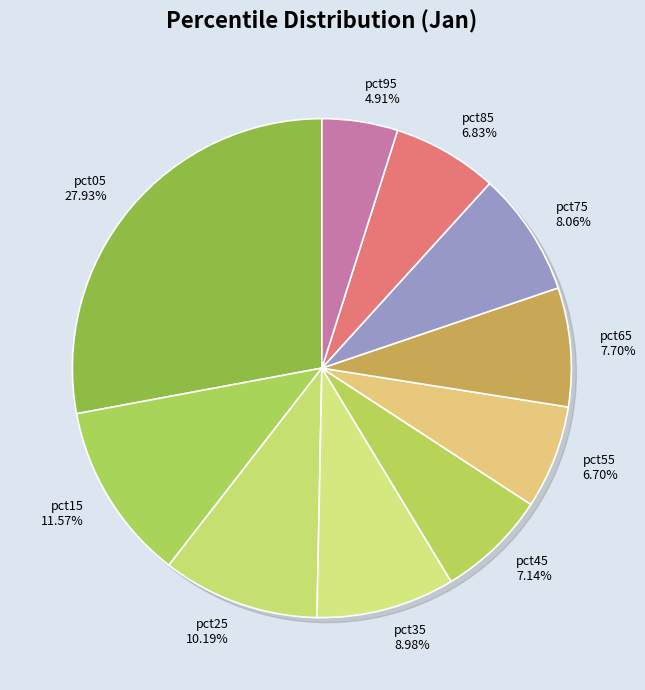

Combined, what portion of the pie is pct55 and pct35?

15.7%